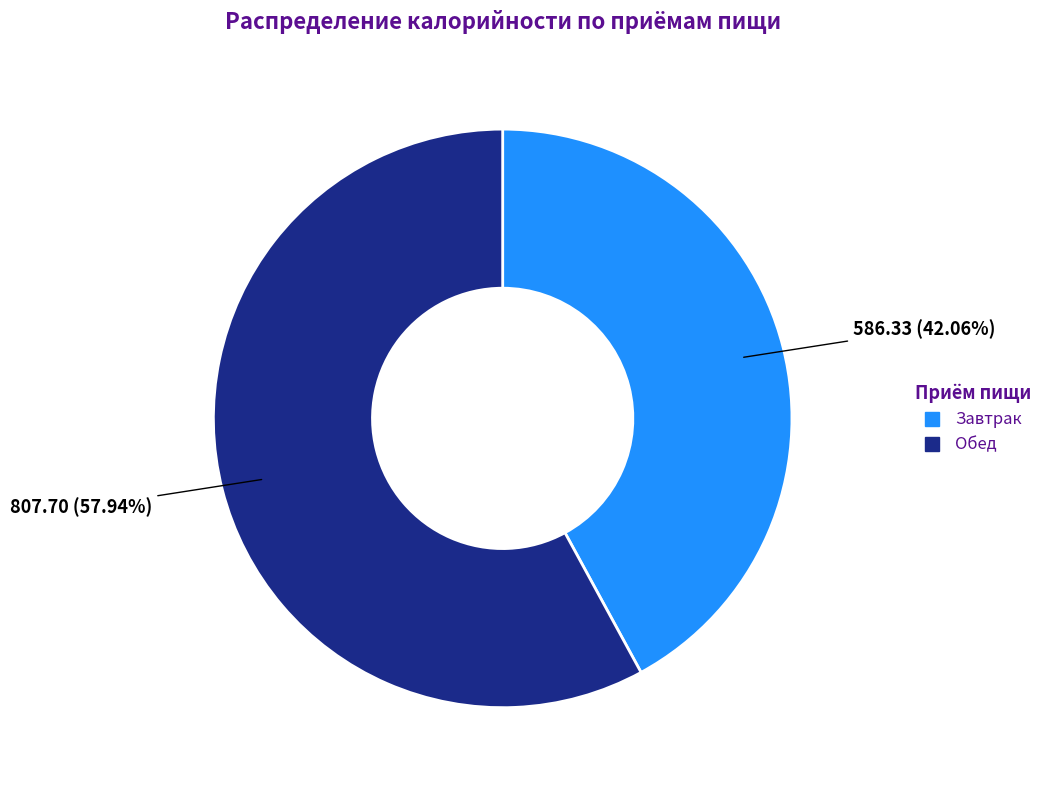

What is the smallest slice in the pie chart?

Завтрак